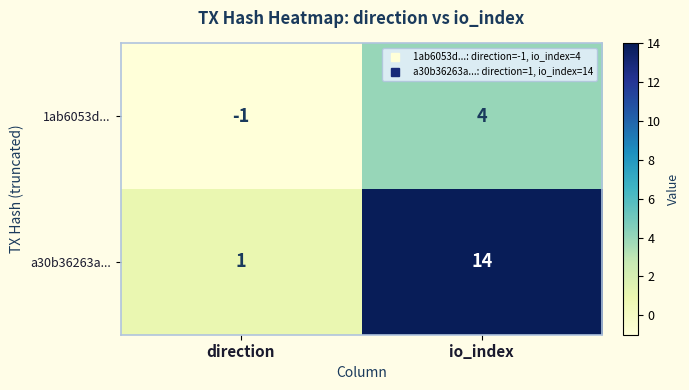

Which series has the largest range (max minus min)?

a30b36263a...